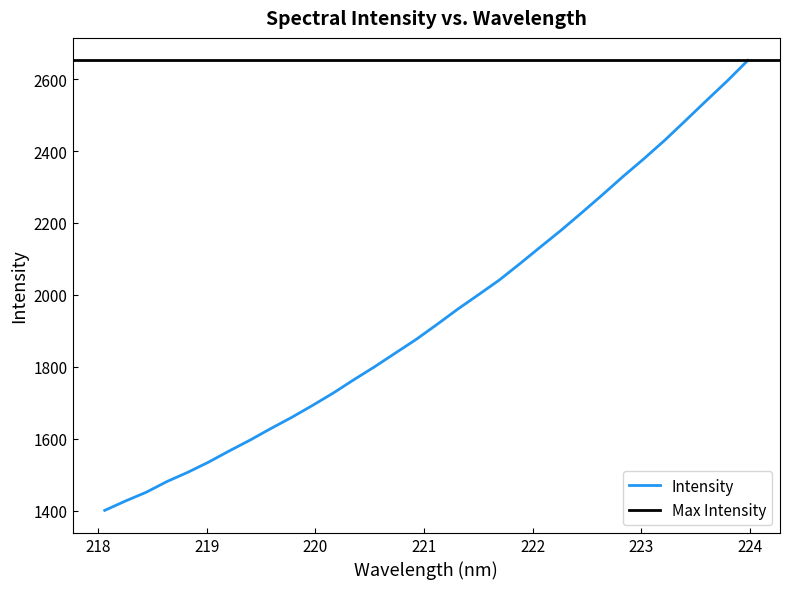

Reading right to left, what are all the values shown in this chart?

223.9802=2652.3	223.7895=2594.7	223.5987=2540.4	223.408=2485.3	223.2172=2430.7	223.0264=2379.4	222.8355=2330.4	222.6447=2279.3	222.4538=2229.2	222.263=2180.2	222.0721=2133.6	221.8812=2086.7	221.6902=2040.8	221.4993=2000.2	221.3083=1960.1	221.1174=1917.5	220.9264=1876.1	220.7354=1838.2	220.5444=1800.1	220.3533=1764.1	220.1623=1726.7	219.9712=1692.3	219.7801=1659.2	219.589=1628.3	219.3979=1596.1	219.2067=1566.1	219.0156=1534.8	218.8244=1506.5	218.6332=1481.0	218.442=1451.1	218.2508=1426.7	218.0596=1400.6